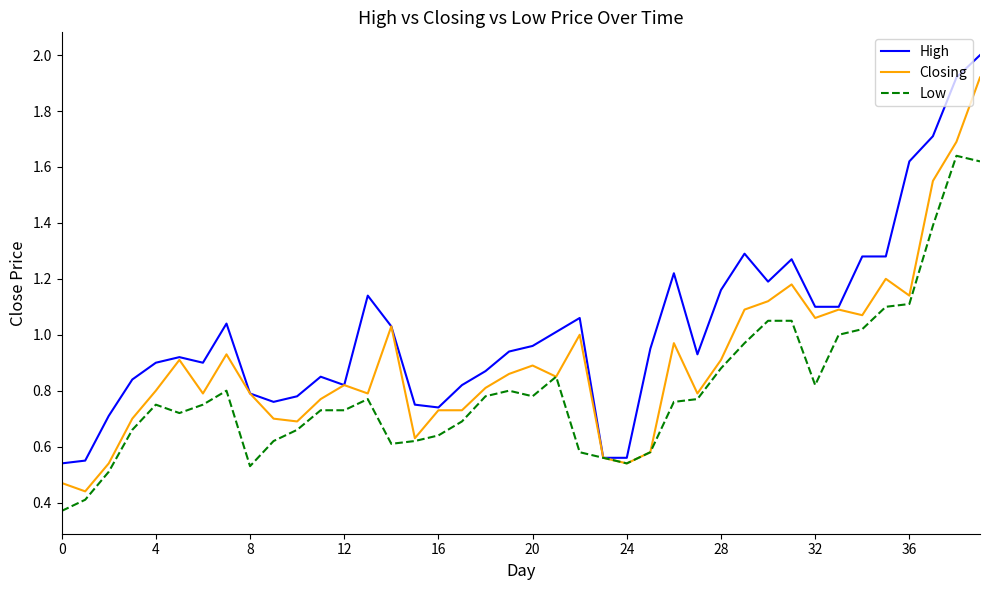

What is the maximum value shown in the chart?

2.0